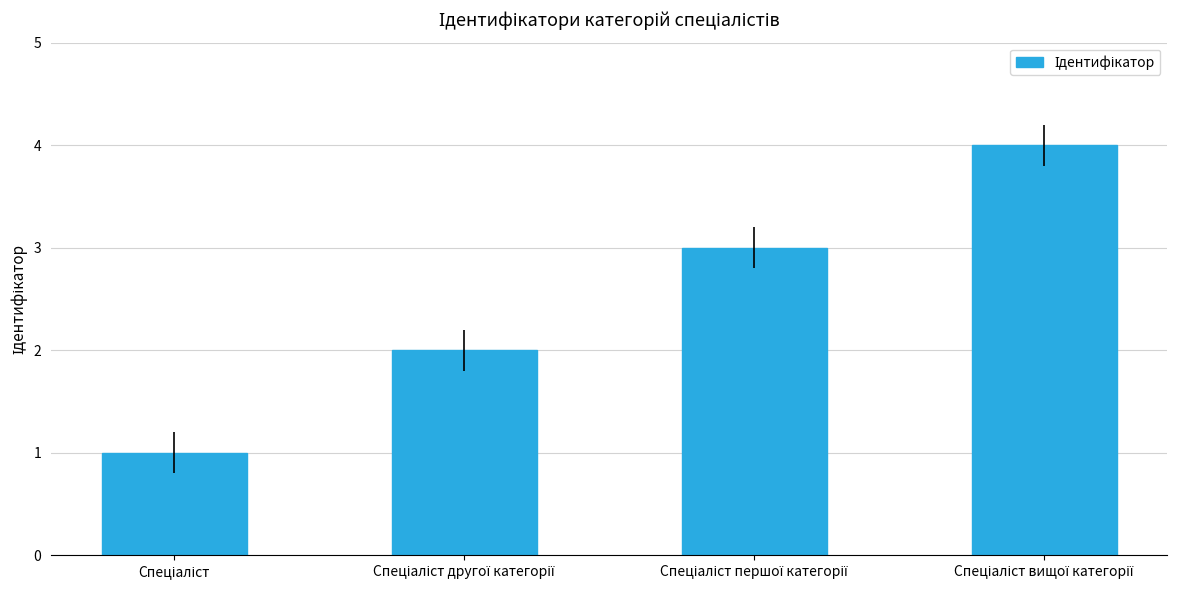

What is the difference between the maximum and minimum values?

3